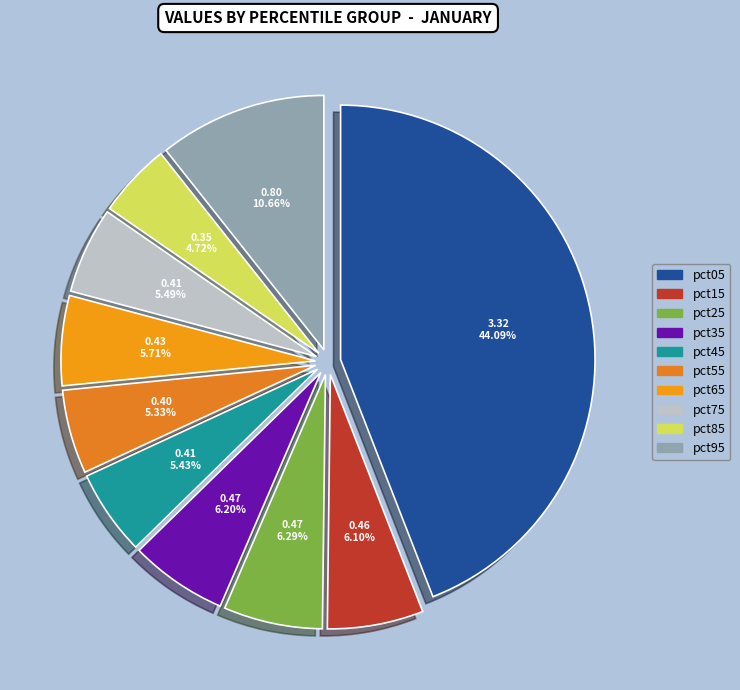

To the nearest percent, what portion does pct05 represent?

44%